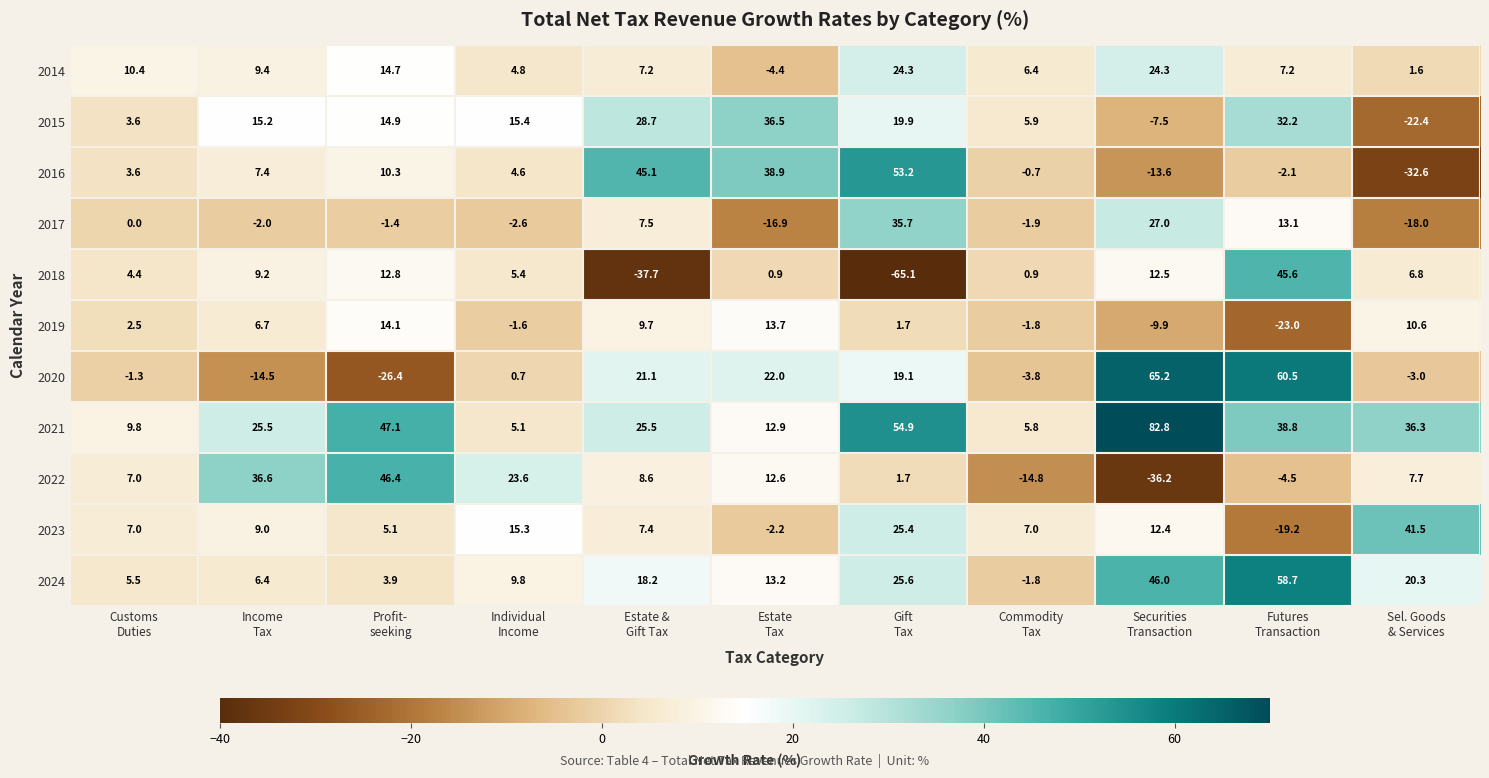

Which series has the widest spread of values?

2018